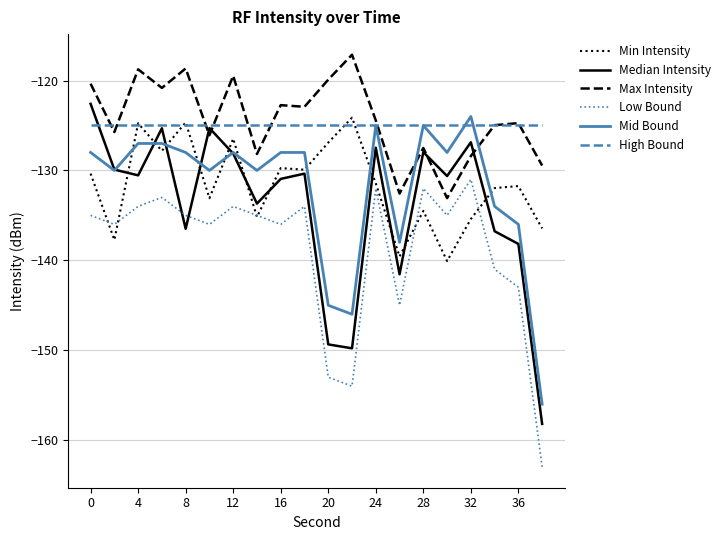

How many times do Min Intensity and Mid Bound cross each other?

9